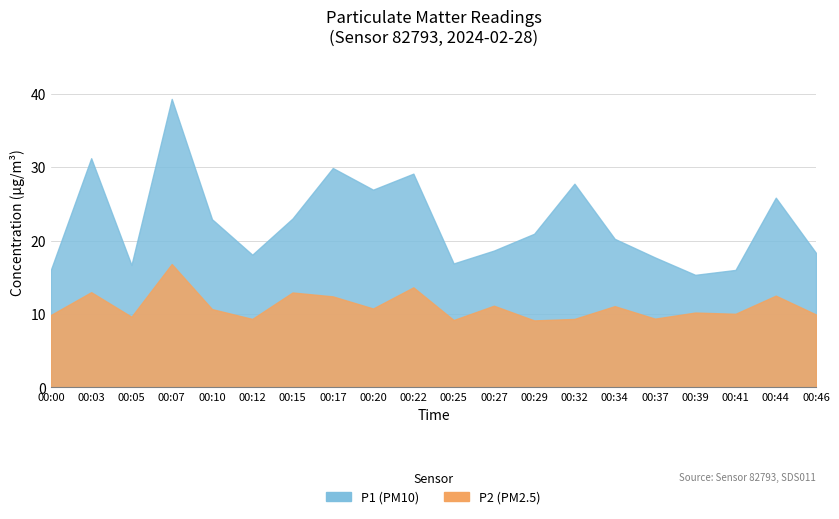

Where does the P2 series first go above 10?

00:03